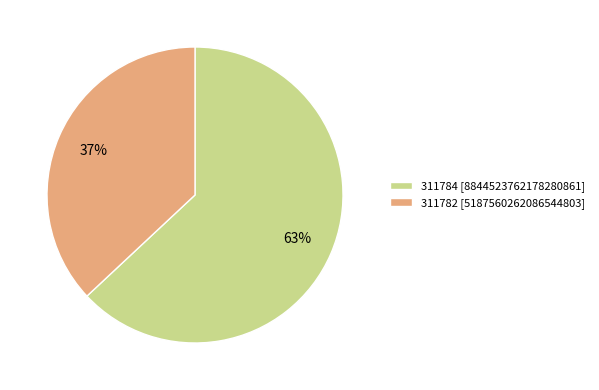

To the nearest percent, what is the average slice percentage?

50%